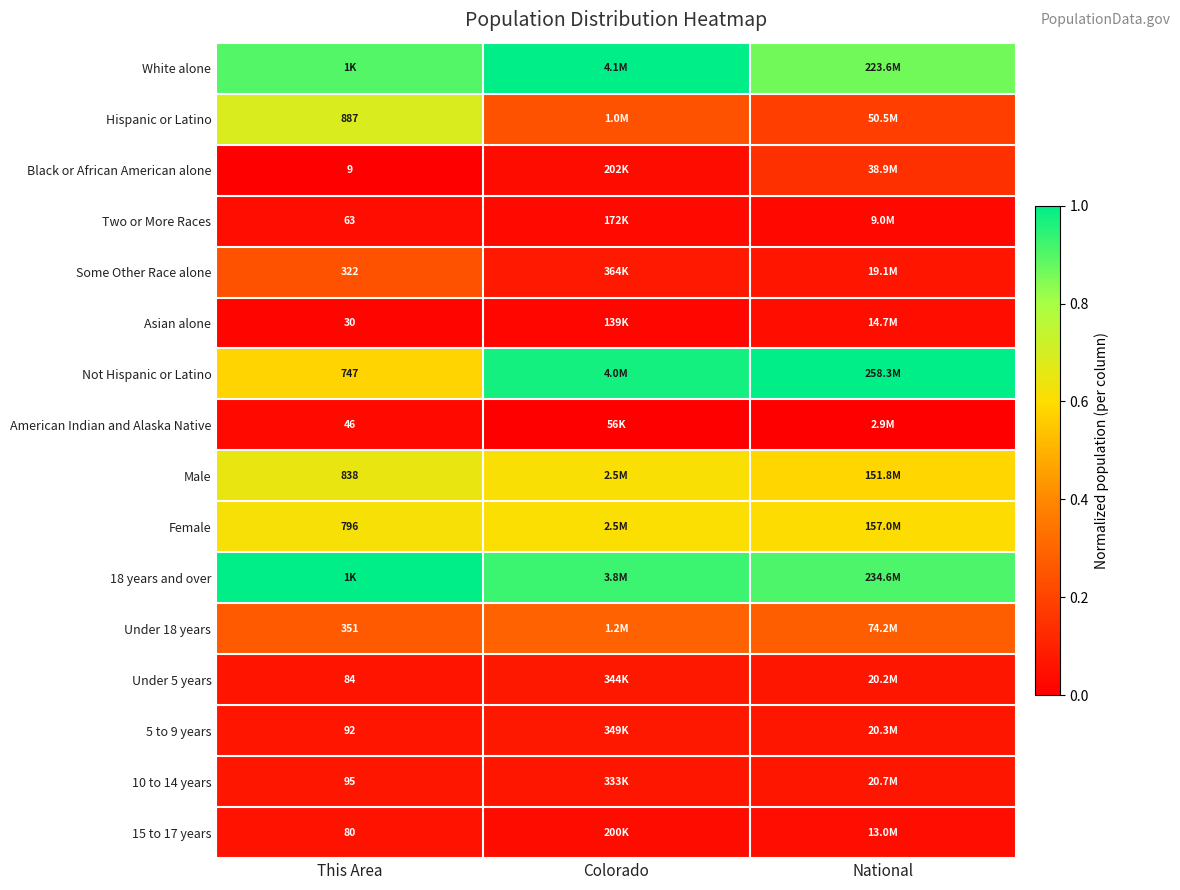

What is the difference between the maximum and second lowest values in the Some Other Race alone series?

0.2